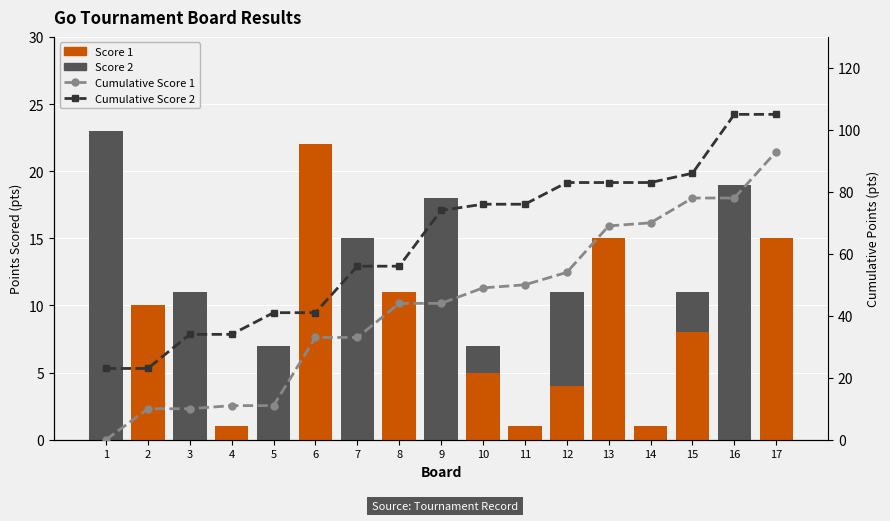

What is the value of the Score 1 bar at the 17th from the left?

15